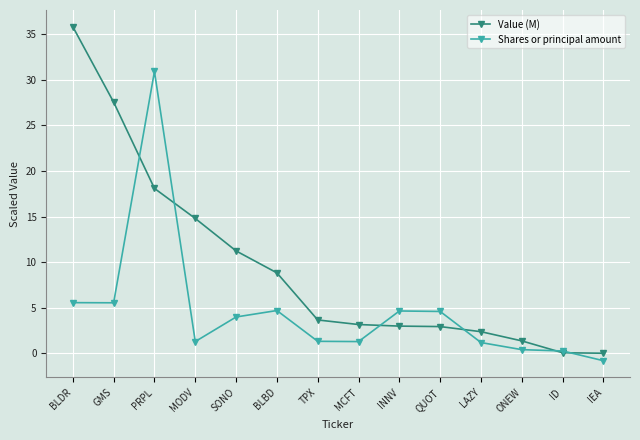

What is the sum of the Shares or principal amount values at MODV and BLBD?

6.0